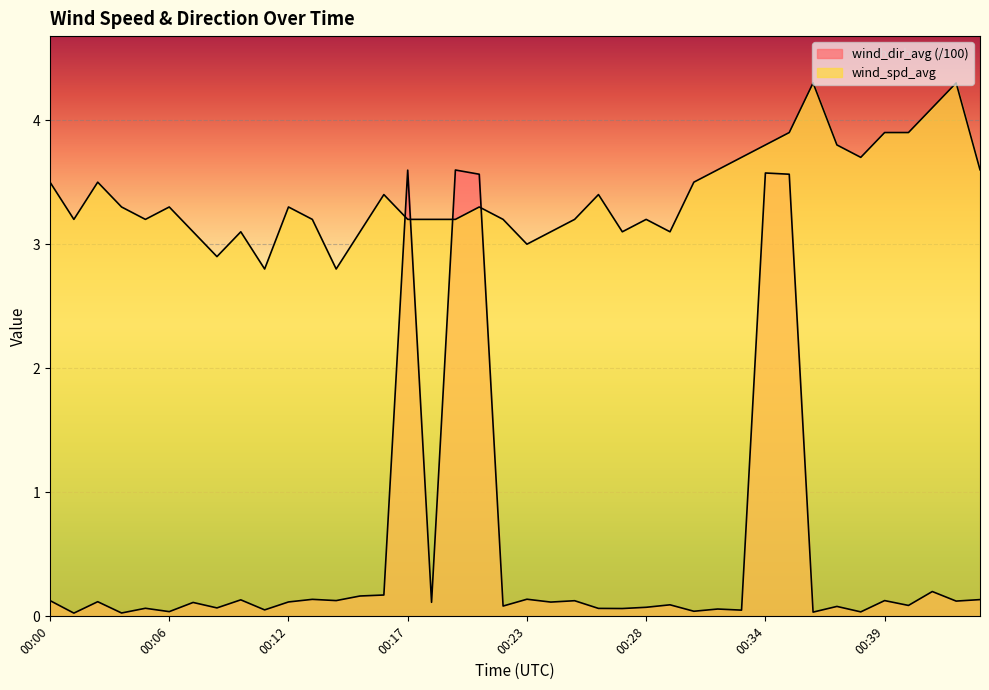

Reading right to left, what are all the values shown in this chart?

wind_spd_avg: 3.6	4.3	4.1	3.9	3.9	3.7	3.8	4.3	3.9	3.8	3.7	3.6	3.5	3.1	3.2	3.1	3.4	3.2	3.1	3.0	3.2	3.3	3.2	3.2	3.2	3.4	3.1	2.8	3.2	3.3	2.8	3.1	2.9	3.1	3.3	3.2	3.3	3.5	3.2	3.5
wind_dir_avg: 0.1	0.1	0.2	0.1	0.1	0.0	0.1	0.0	3.6	3.6	0.1	0.1	0.0	0.1	0.1	0.1	0.1	0.1	0.1	0.1	0.1	3.6	3.6	0.1	3.6	0.2	0.2	0.1	0.1	0.1	0.1	0.1	0.1	0.1	0.0	0.1	0.0	0.1	0.0	0.1